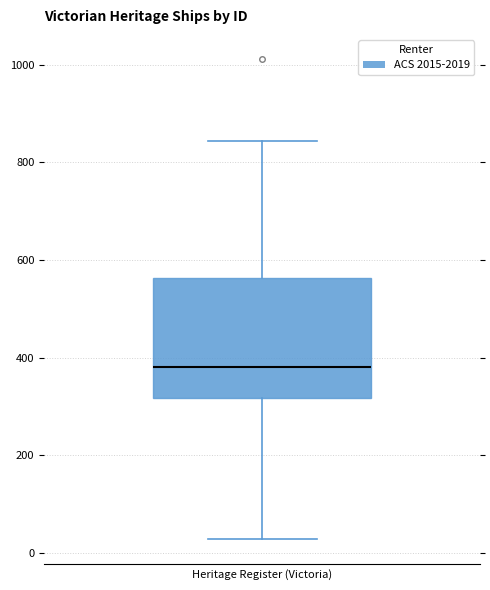

Read this box plot against the y-axis: the position of the median line, the range covered by the box, and the ends of both whiskers. The values are not printed on the chart, so give them approximately, as read against the axis.

median 380, box 320 to 560, whiskers 20 to 840